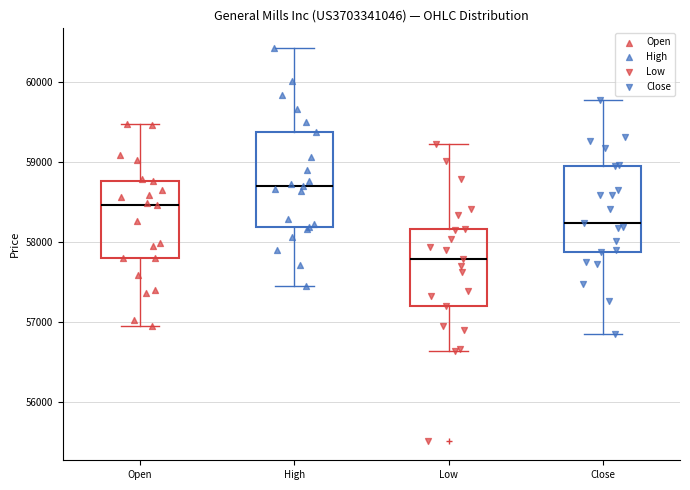

Reading left to right, transcribe this box plot: for each box, give where its median line is, the range the box spans, and where its two whiskers end, as read against the y-axis. The values are not printed on the chart, so give them approximately, as read against the axis.

Open: median 58500, box 57800 to 58800, whiskers 57000 to 59500
High: median 58700, box 58200 to 59400, whiskers 57500 to 60400
Low: median 57800, box 57200 to 58200, whiskers 56600 to 59200
Close: median 58200, box 57900 to 59000, whiskers 56900 to 59800